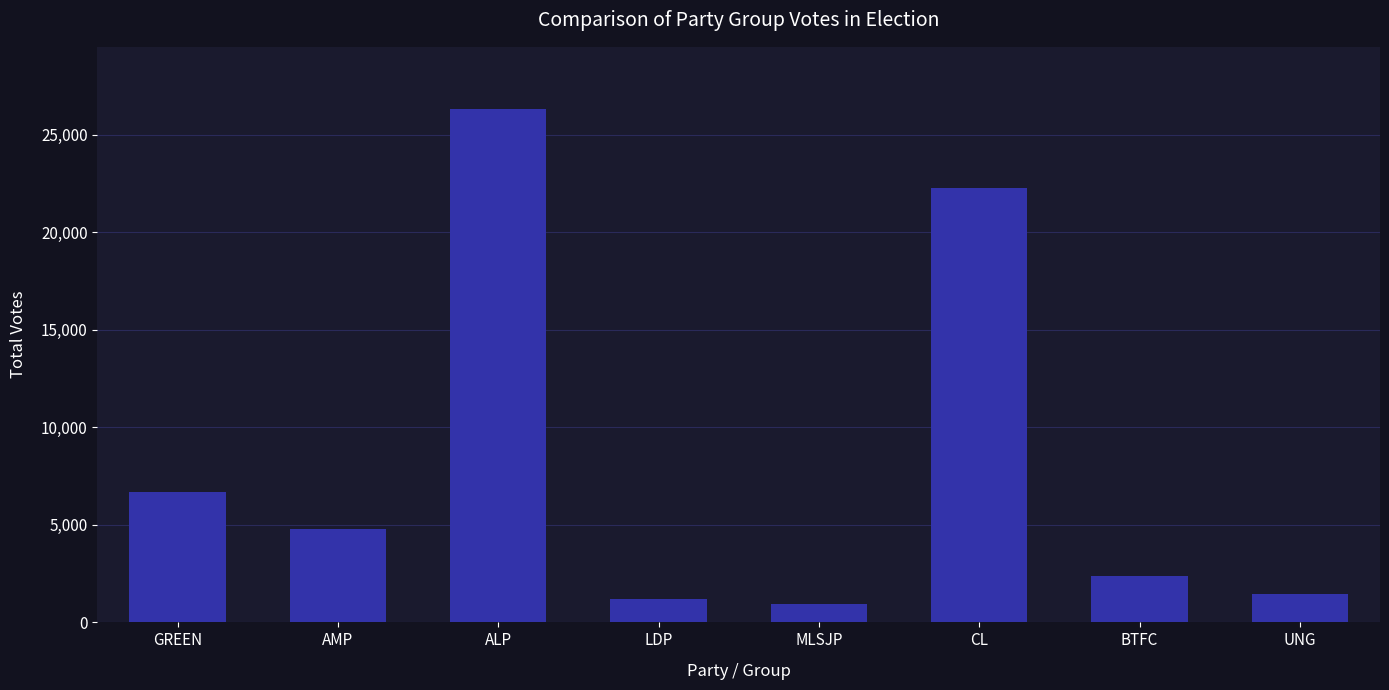

The chart shows a value of 481 at UNG. True or false?

False